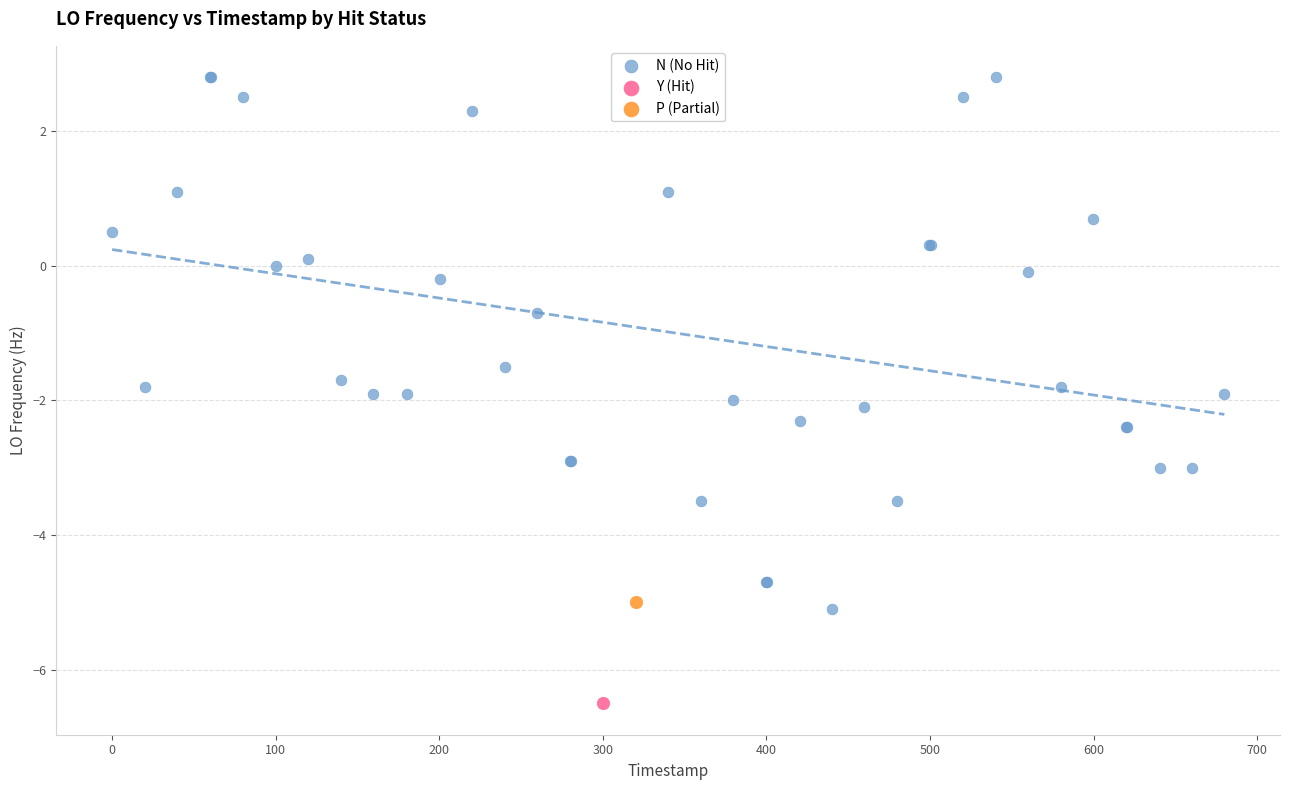

What are all the series names shown in the legend?

N (No Hit), Y (Hit), P (Partial)